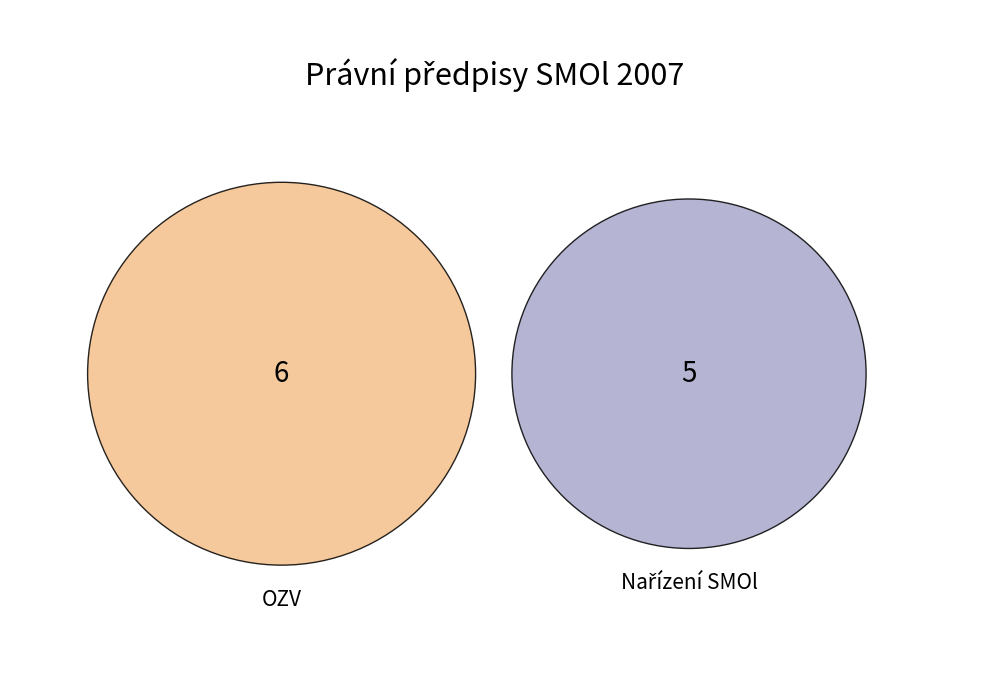

How many slices are in this pie chart?

2